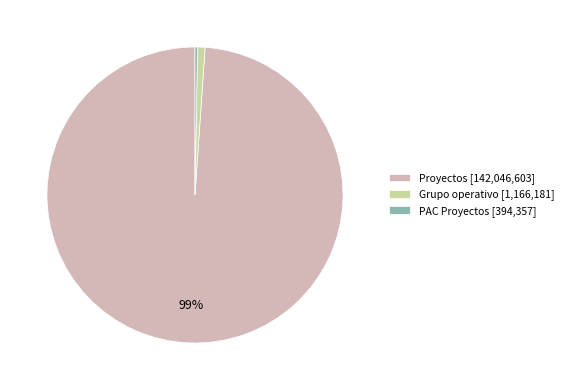

To the nearest percent, what percentage of the pie is Proyectos [142,046,603]?

99%